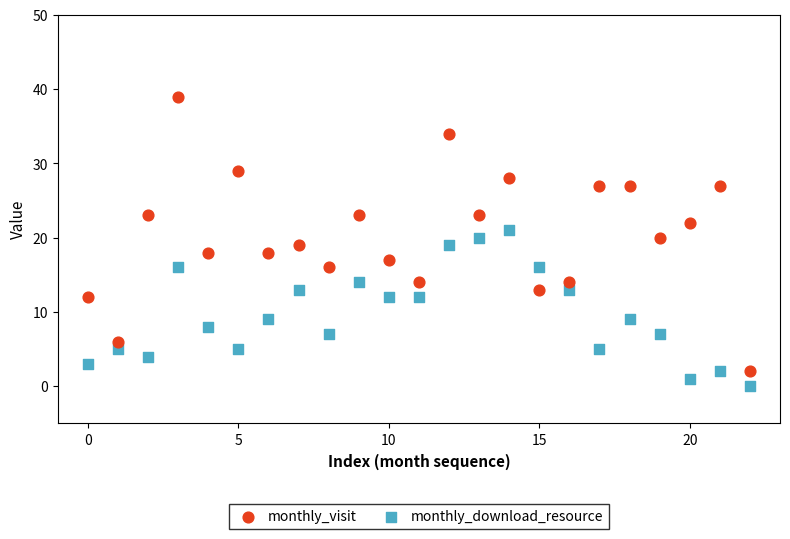

Which series has the largest Y range (max minus min)?

monthly_visit